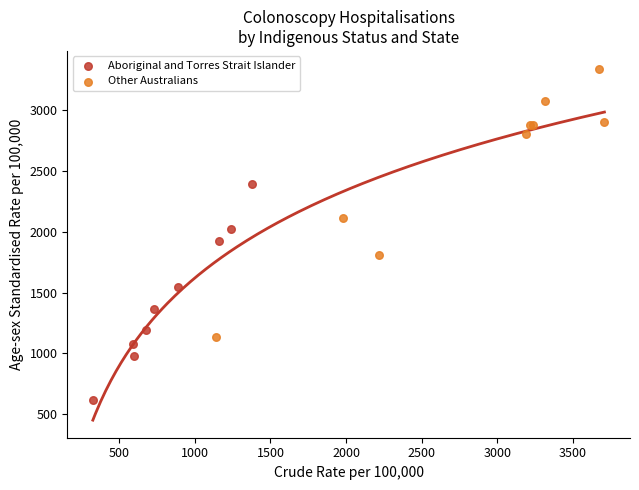

Which series reaches the maximum Y coordinate?

Other Australians